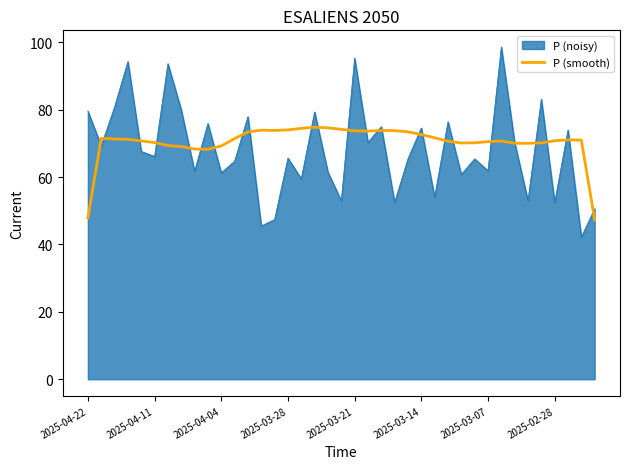

What is the minimum value shown in the chart?

42.2